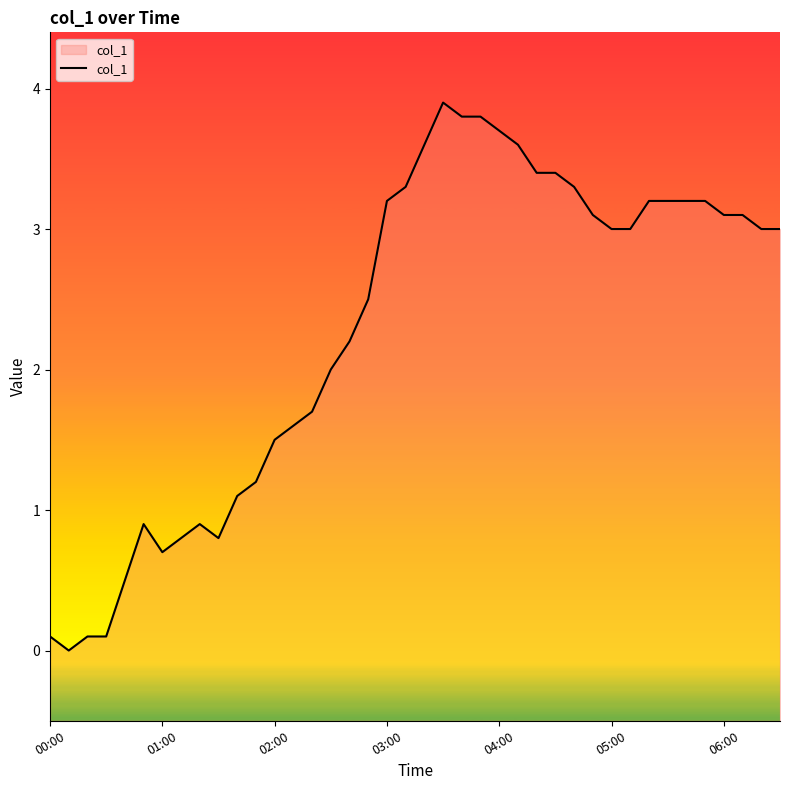

What is the greatest value displayed?

3.9